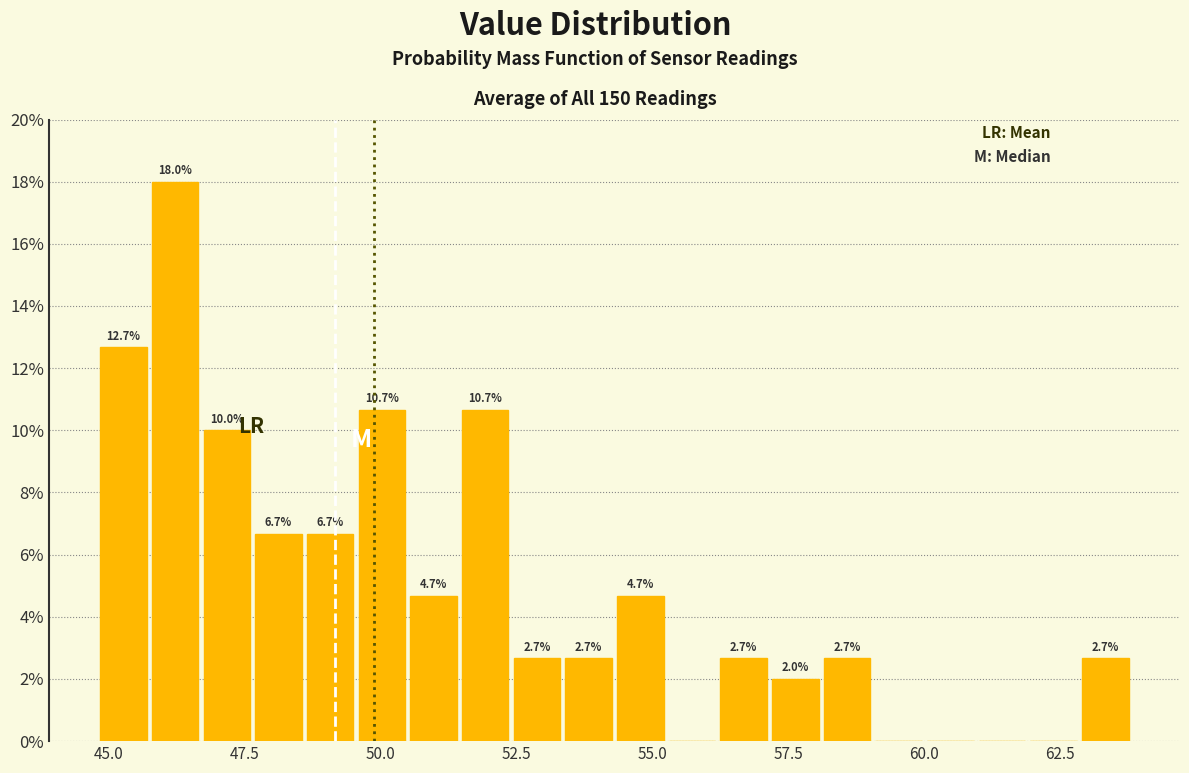

Read against the x-axis, roughly where is the centre of the tallest bar?

46.0